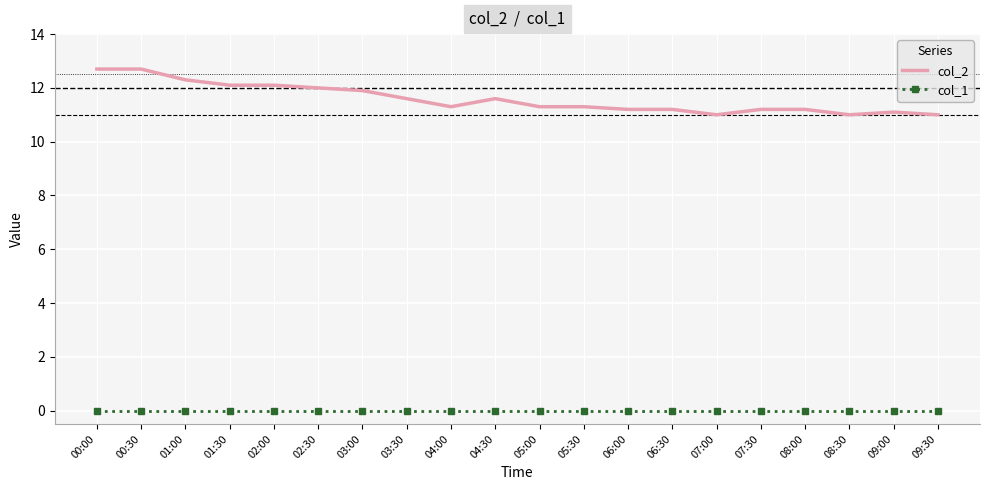

List the series in order of their overall mean, highest first.

col_2, col_1